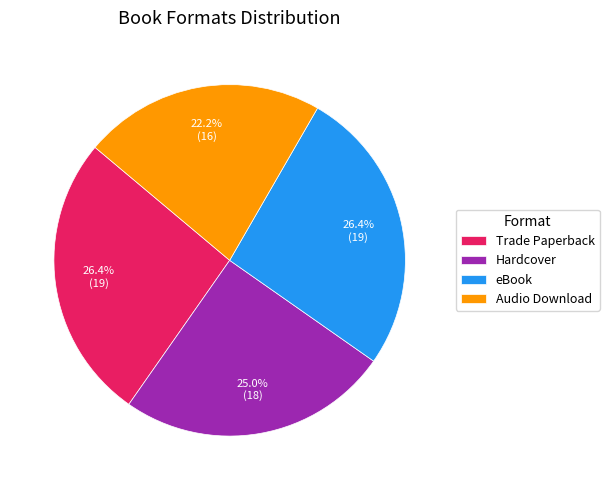

Approximately how many times larger is the value at Hardcover compared to eBook?

0.9